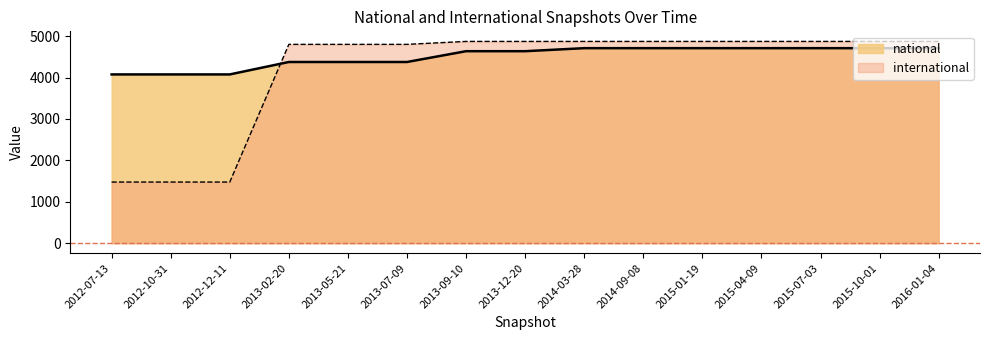

How many intersections are there between national and international?

1